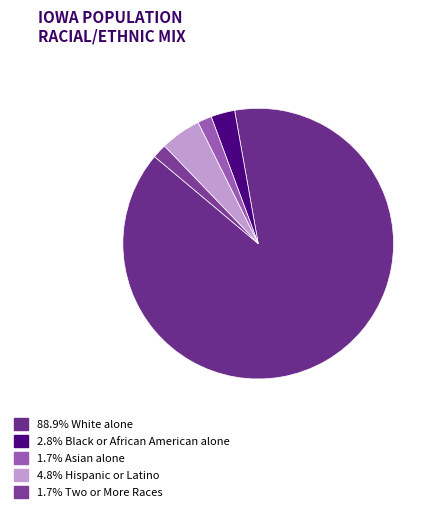

How many segments does this pie chart have?

5